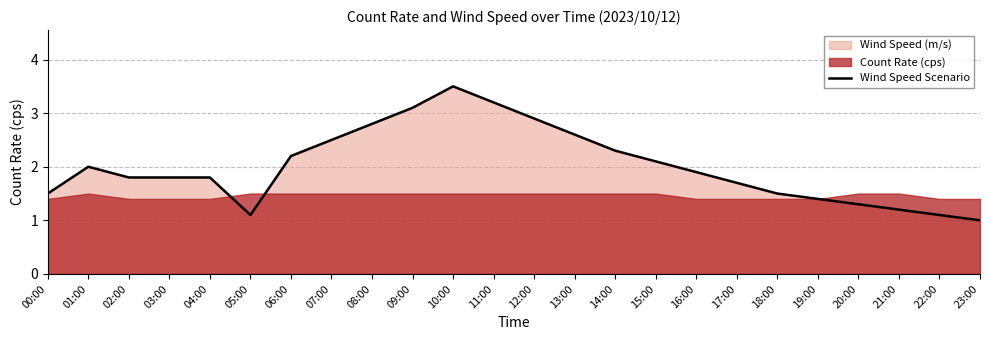

Reading right to left, extract all data points from this chart.

1.0	1.1	1.2	1.3	1.4	1.5	1.7	1.9	2.1	2.3	2.6	2.9	3.2	3.5	3.1	2.8	2.5	2.2	1.1	1.8	1.8	1.8	2.0	1.5